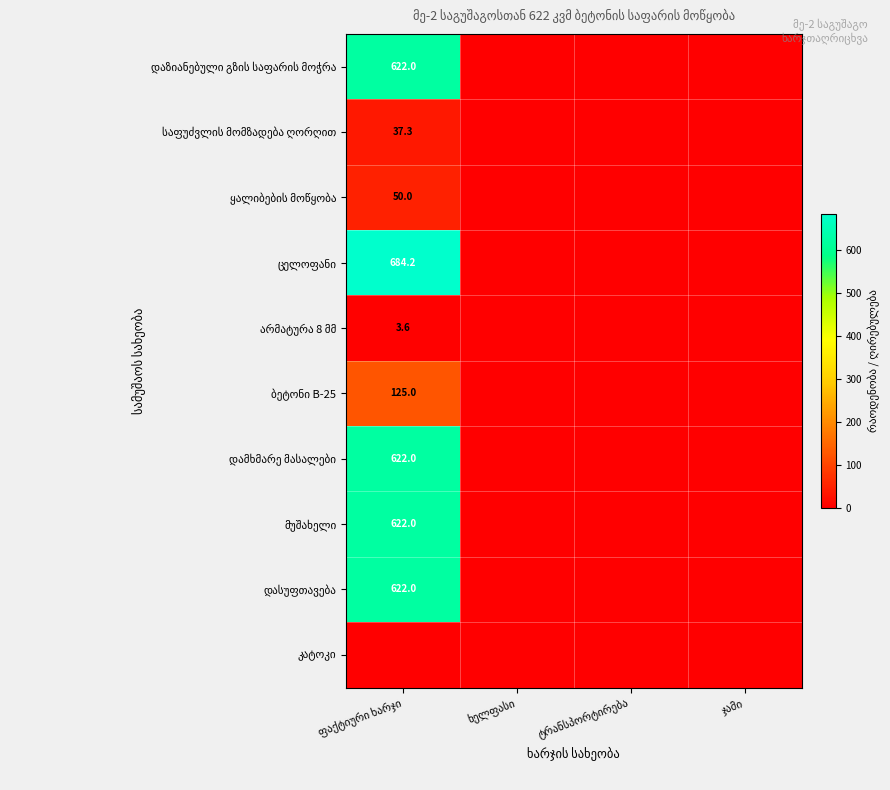

The value of ბეტონი B-25 at ხელფასი is 73.9. True or false?

False